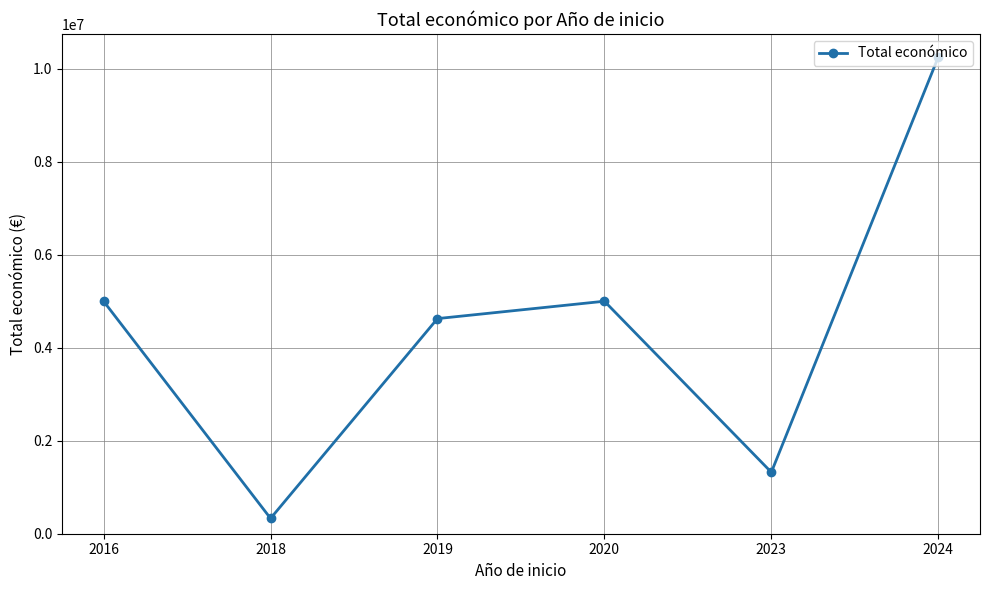

Is it true that the value at 2016 is 4997660?

True